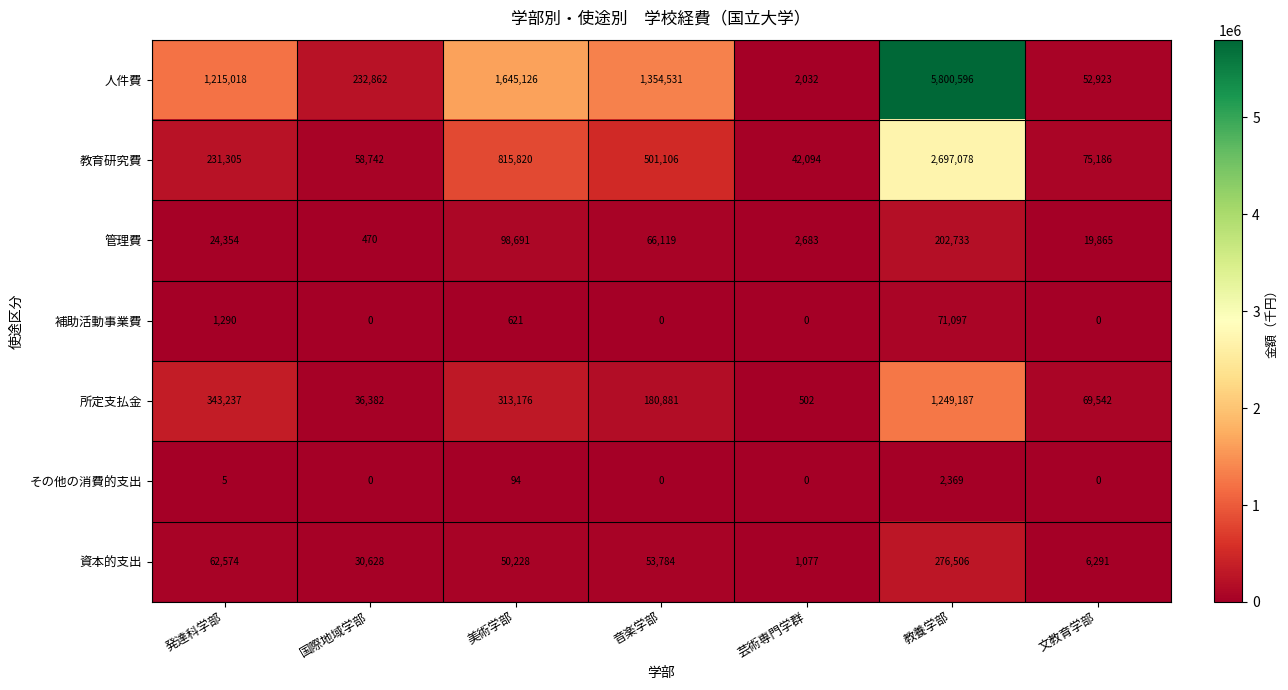

At which category does the chart reach its peak across all series?

教養学部